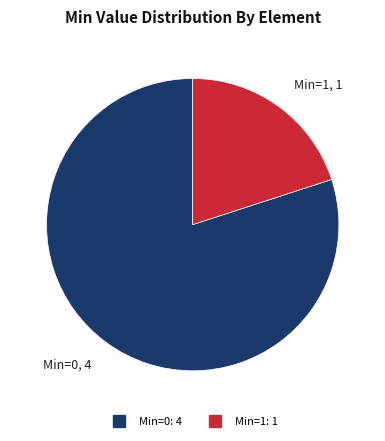

Is there a majority slice in this chart?

Yes